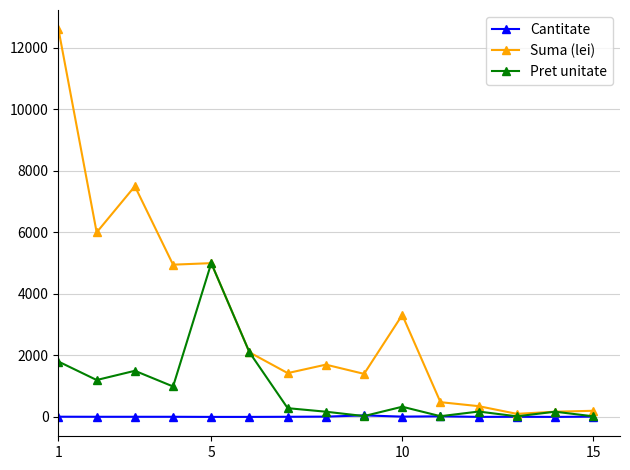

What is the lowest value of the Cantitate series?

1.0